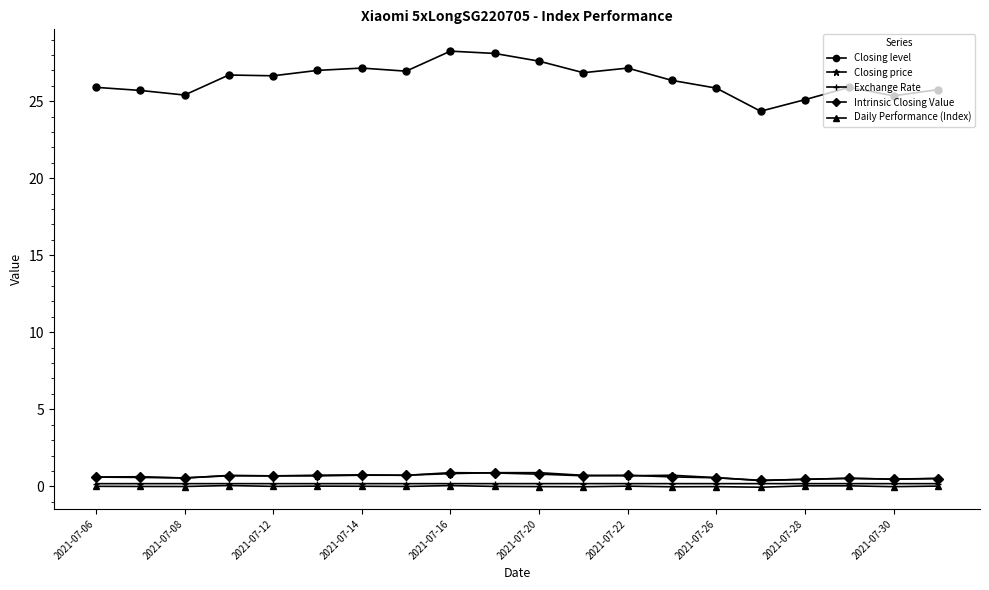

How many distinct data groups are displayed?

5